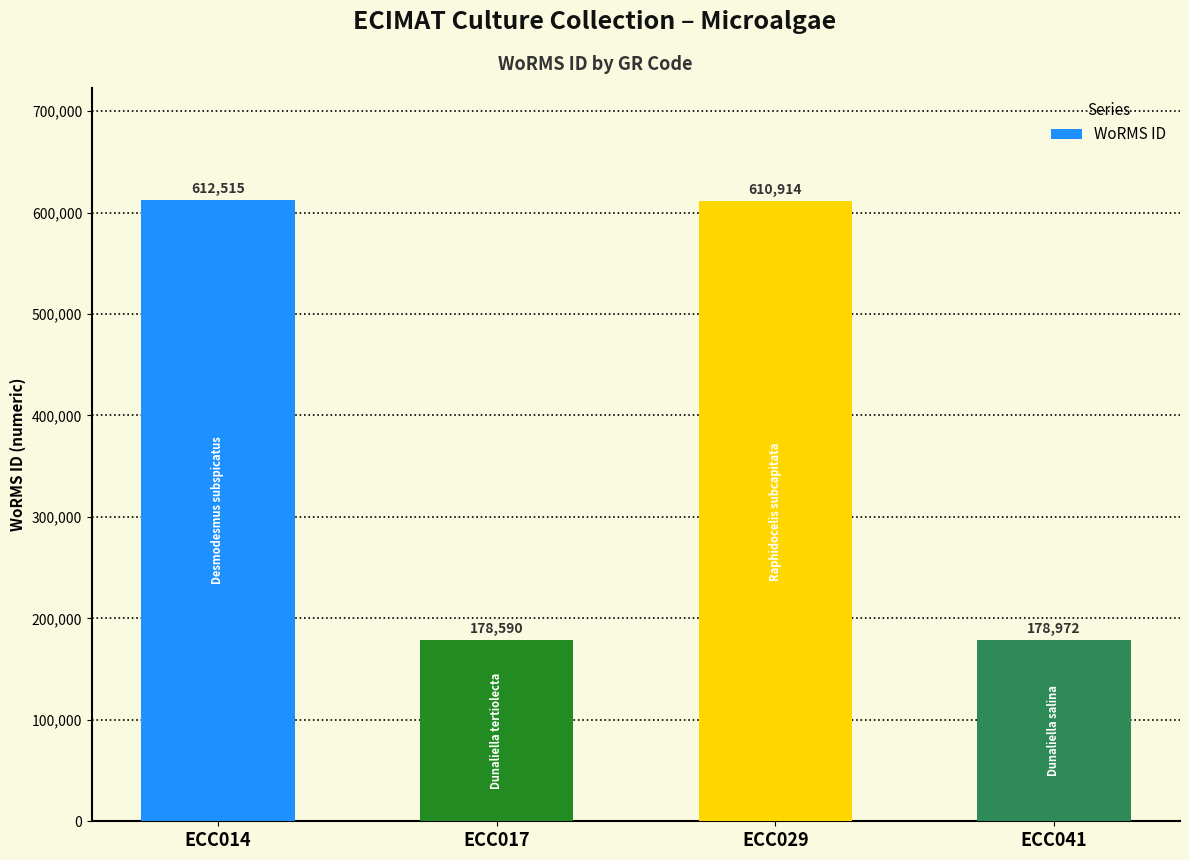

Reading left to right, list all the values displayed in this chart.

612515	178590	610914	178972